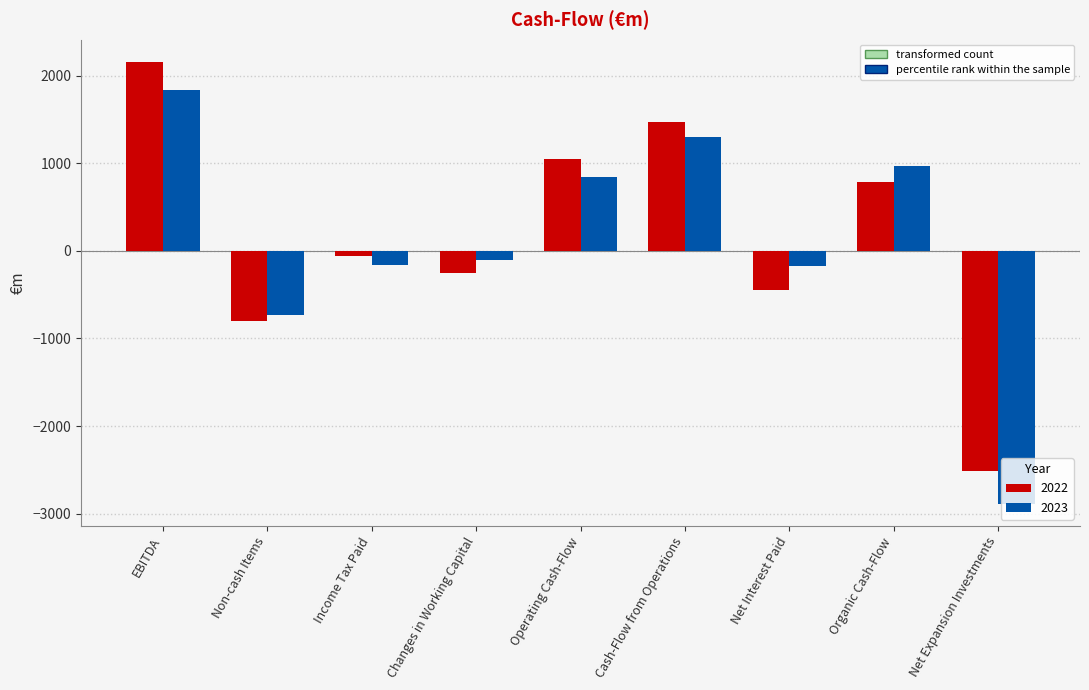

What is the smallest value displayed?

-2888.9